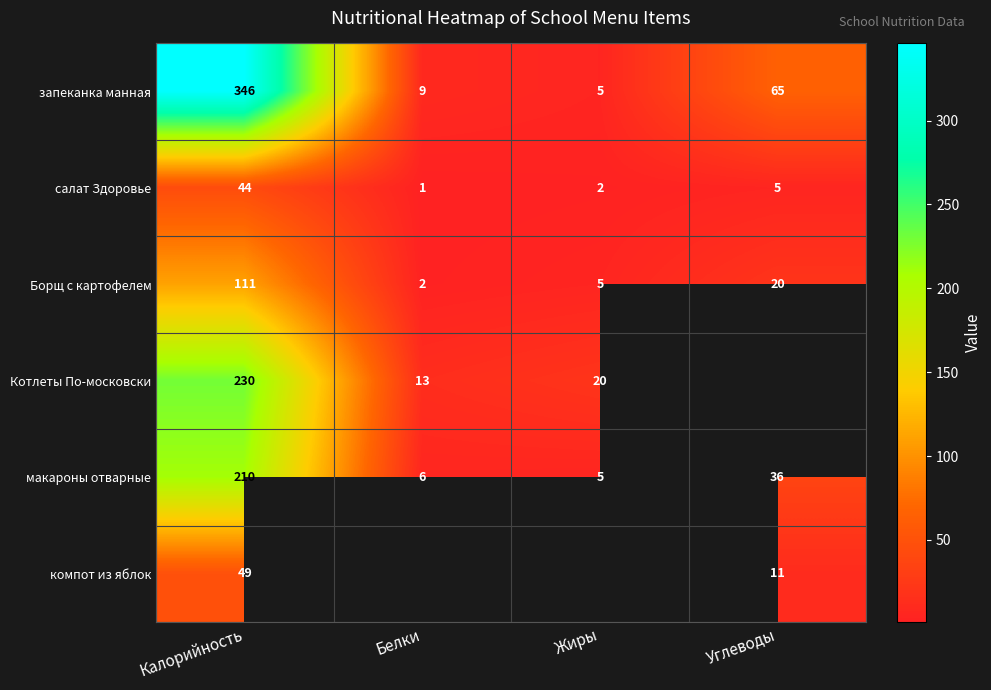

Is the value of запеканка манная at Белки greater than the value of Борщ с картофелем at Белки?

Yes